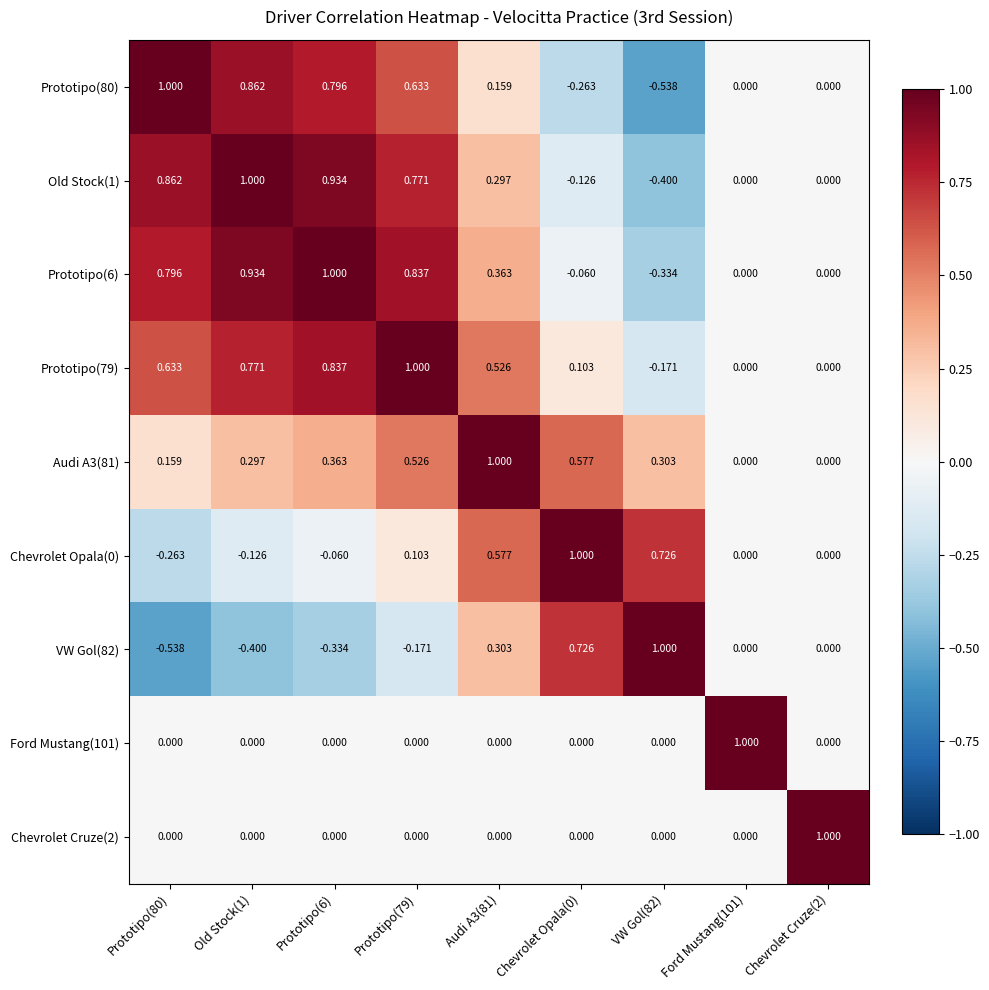

Is the value of Prototipo(79) at Prototipo(80) greater than the value of Chevrolet Cruze(2) at Prototipo(6)?

Yes